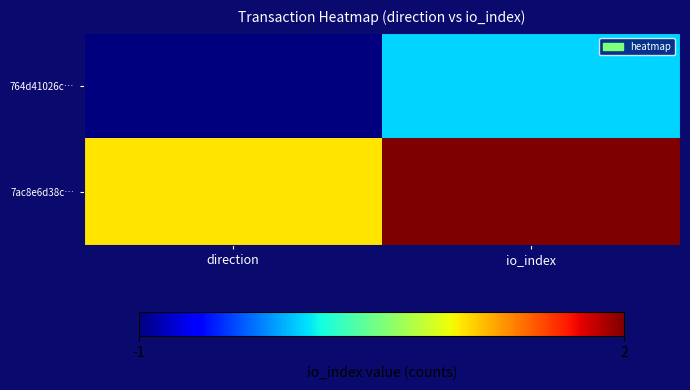

How many data points does each series have?

2